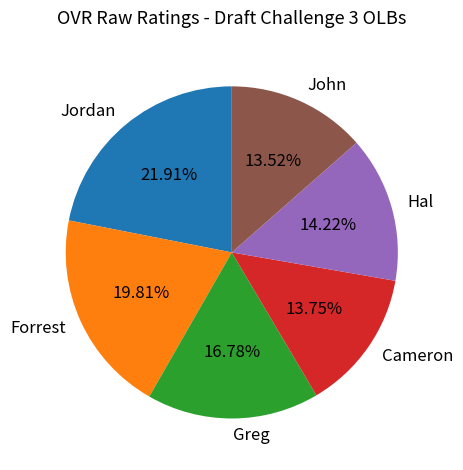

True or false: Hal accounts for 3% of the total.

False